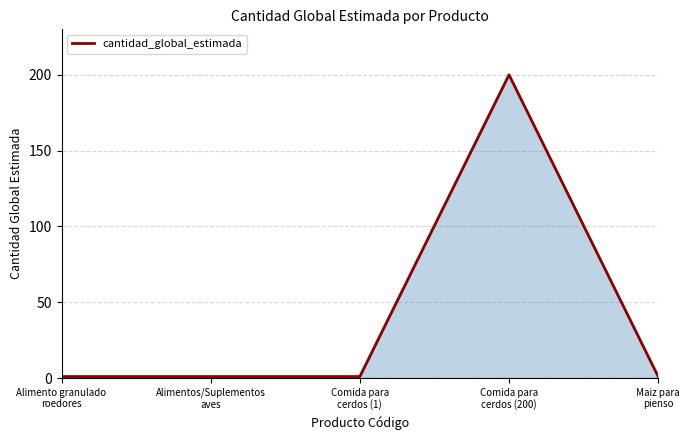

True or false: there are more than 2 points higher than both neighbors.

False